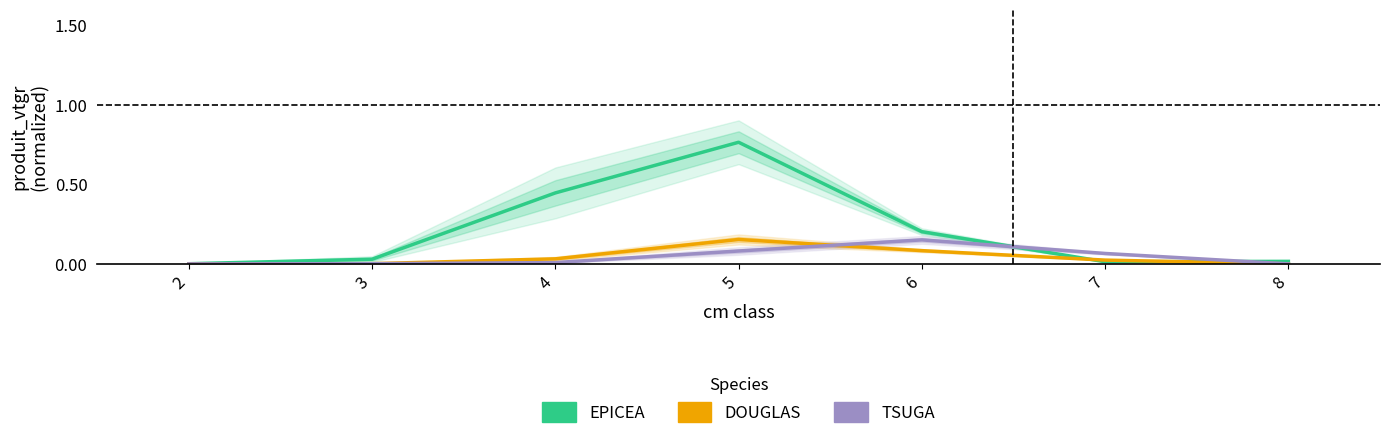

The value of DOUGLAS at 4 is 0.0. True or false?

False